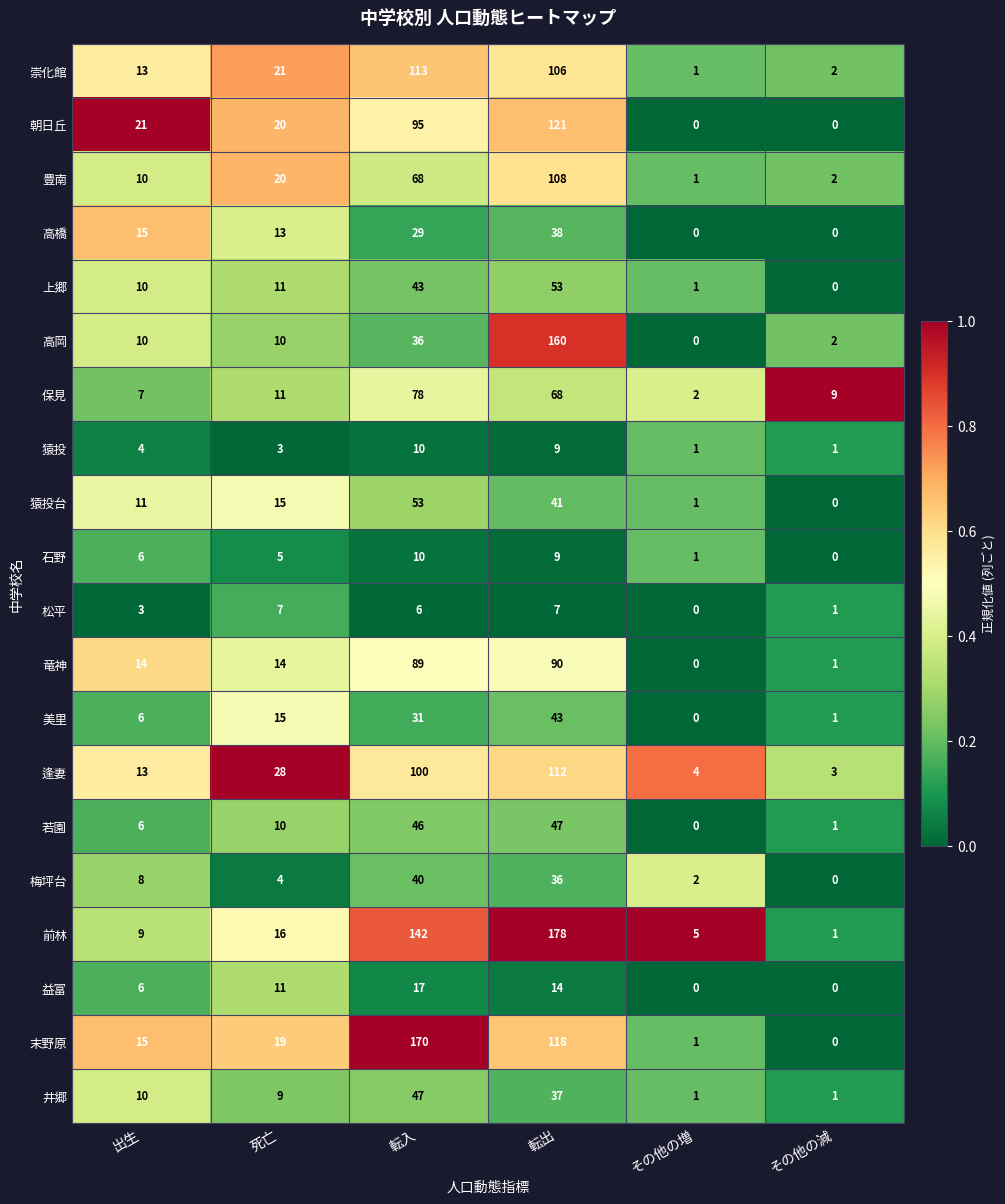

Which label corresponds to the largest value in the chart?

転出